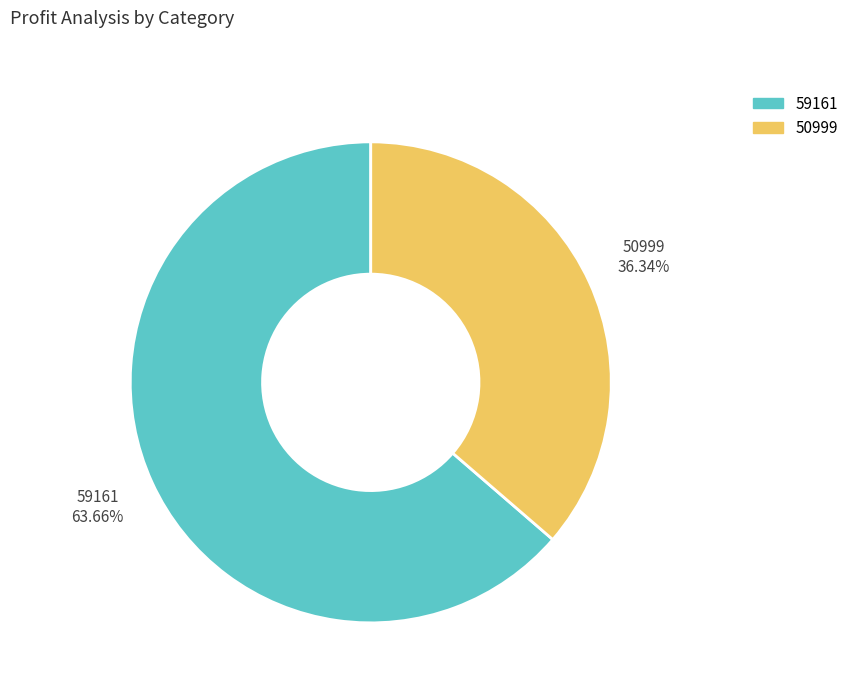

Which has a higher value, 59161 or 50999?

59161